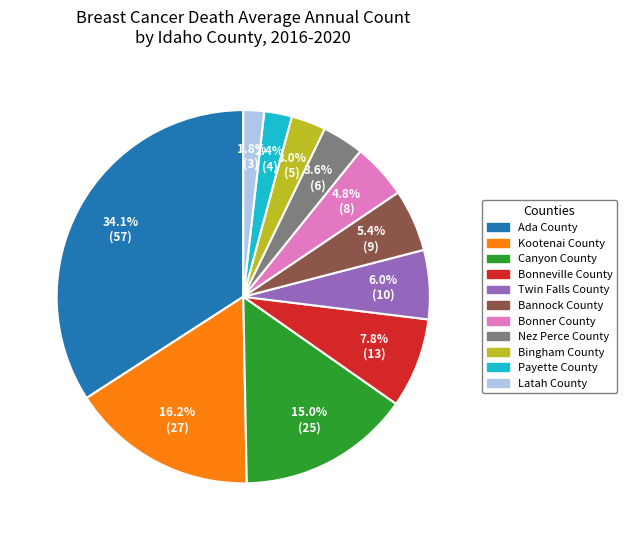

What is the total percentage of Ada County and Latah County?

35.9%